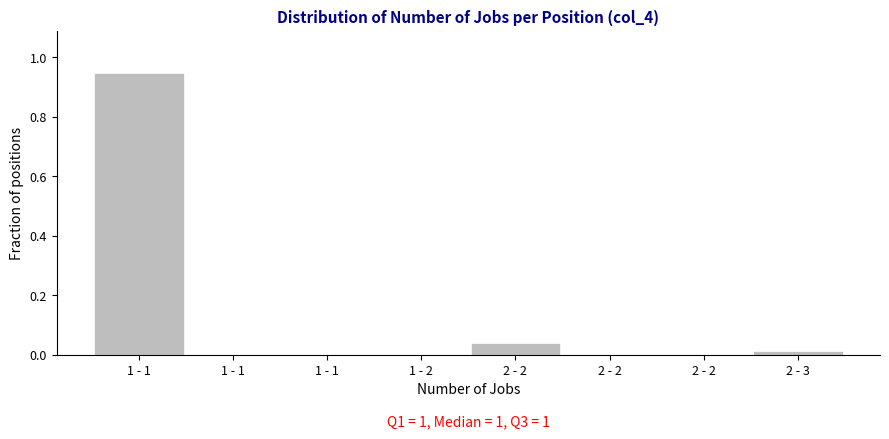

How many categories are shown in the chart?

8